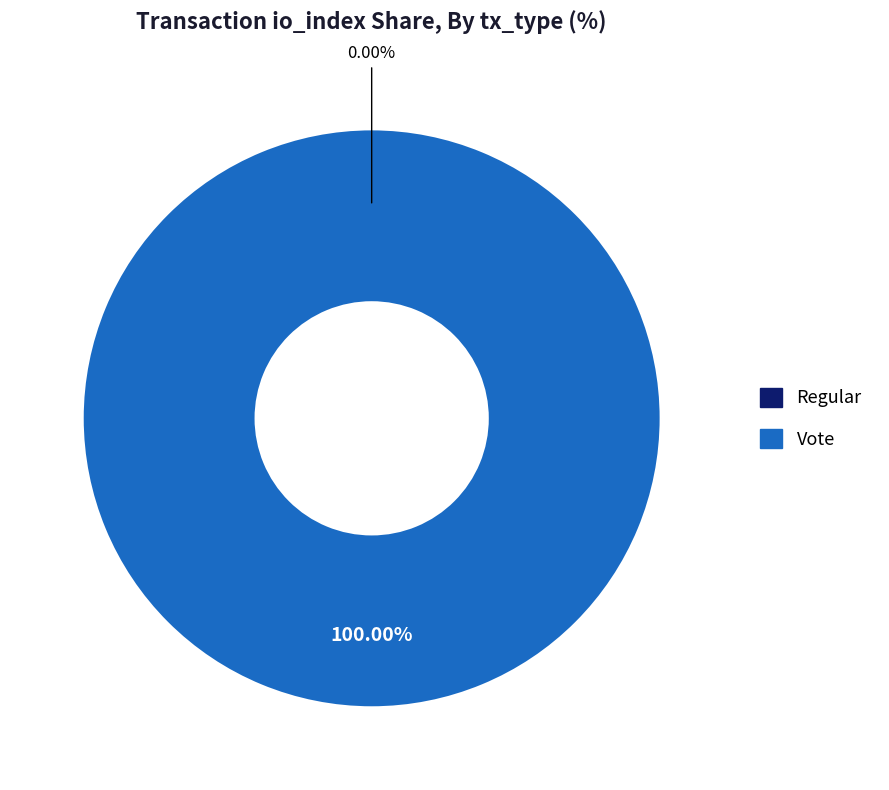

To the nearest percent, what is the combined percentage of Regular and Vote?

100%